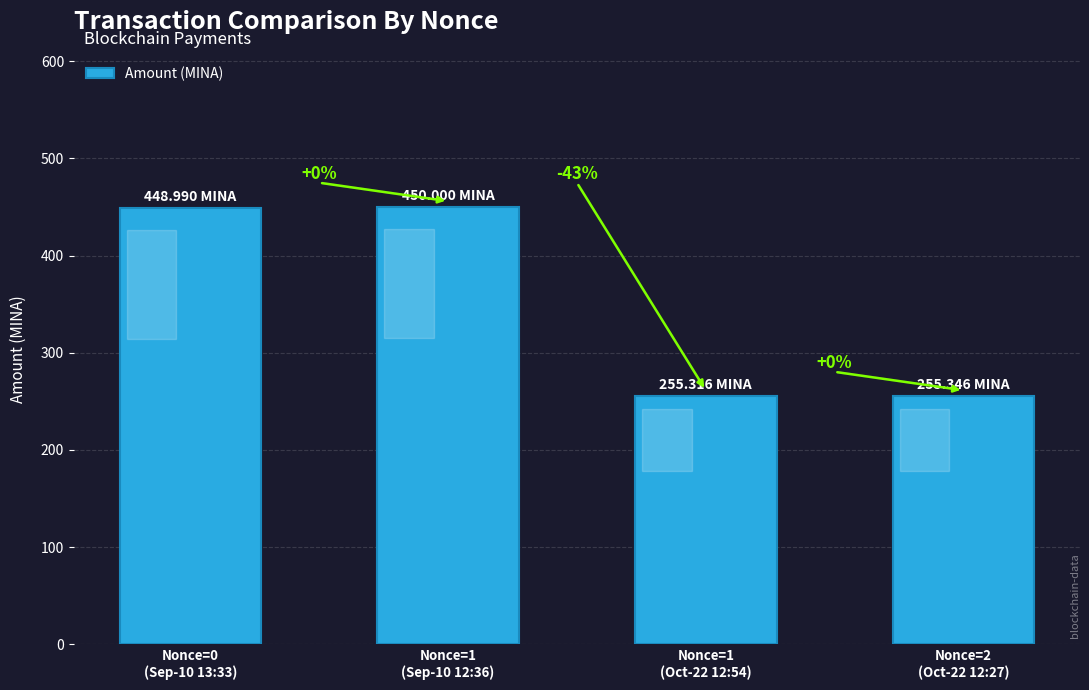

What is the label of the 2nd bar from the right?

Nonce=1
(Oct-22 12:54)